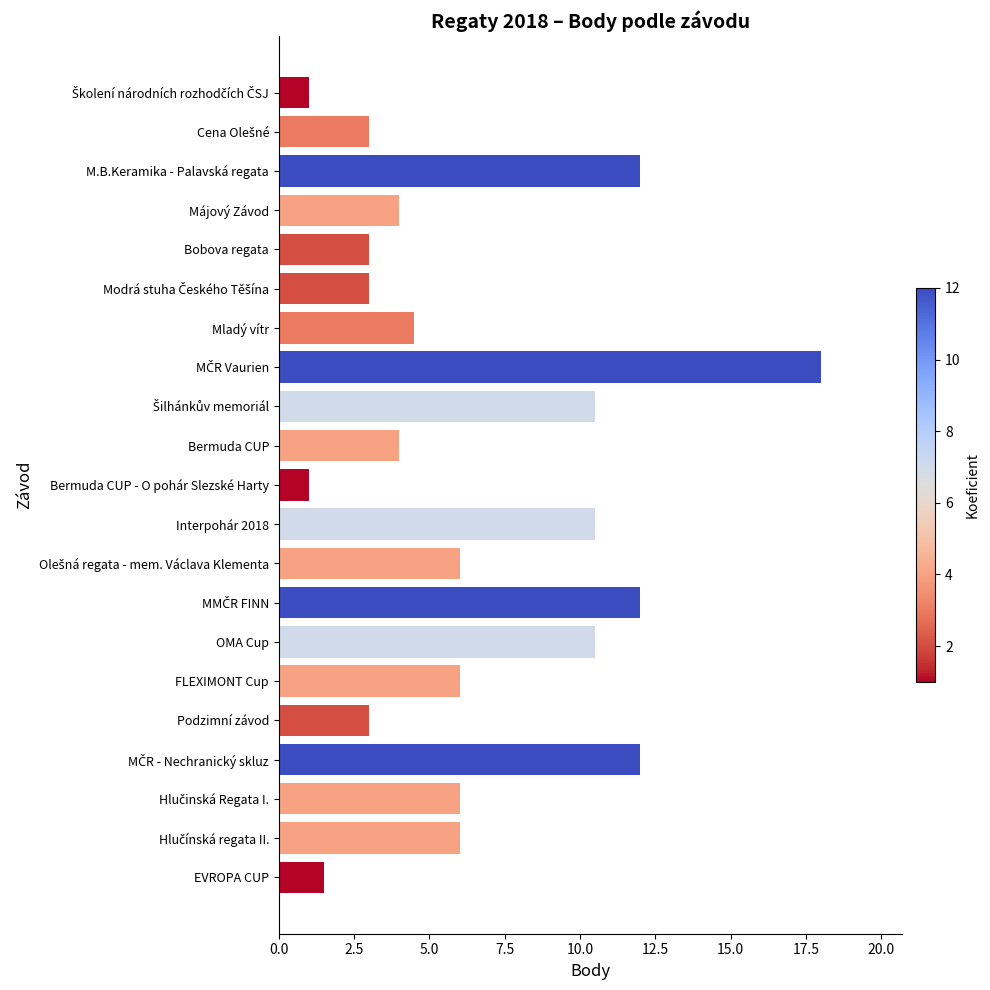

What is the maximum value shown in the chart?

18.0